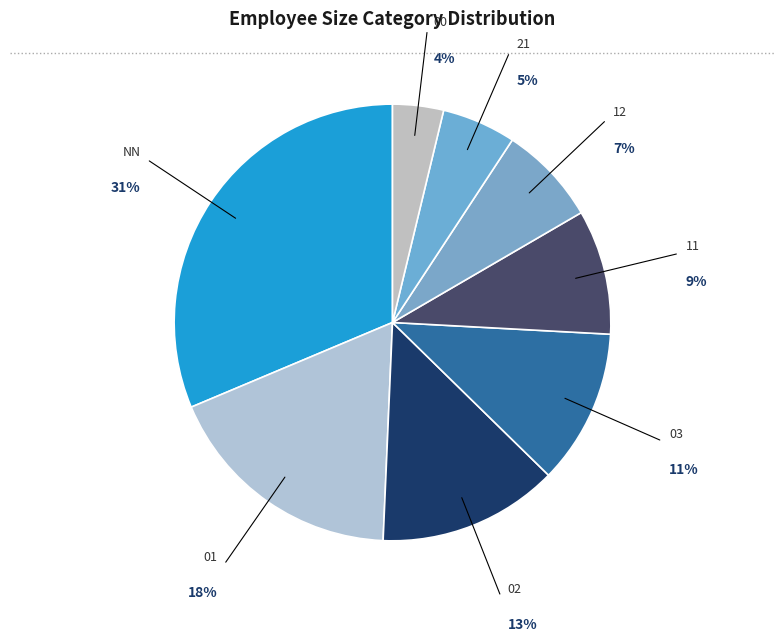

The 11 slice represents 22% of the pie. True or false?

False